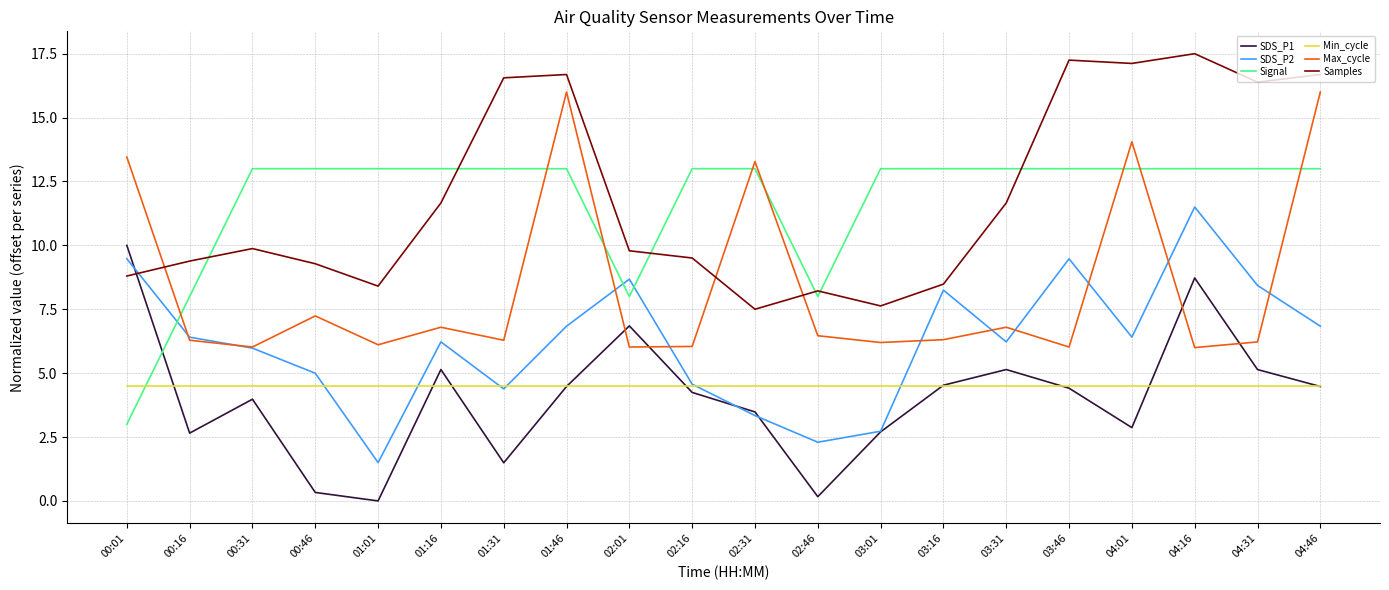

How many interior local peaks does the SDS_P2 series have?

5